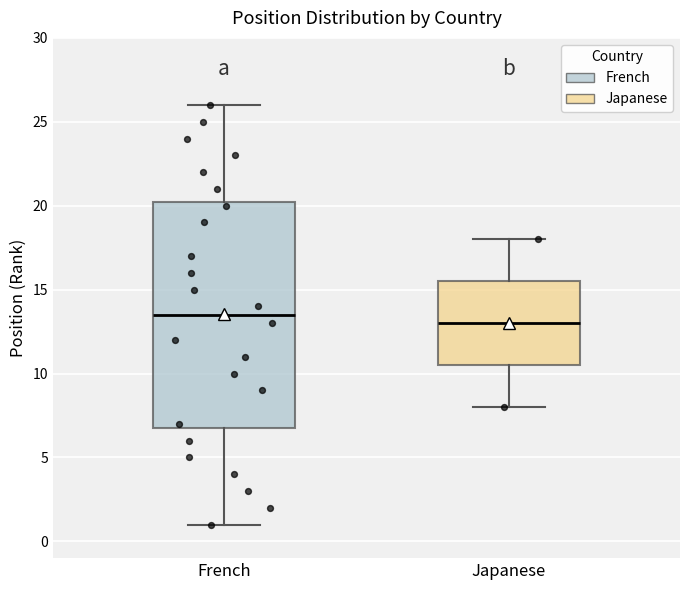

Where does the upper whisker of the box for French end on the y-axis? The values are not printed on the chart, so give them approximately, as read against the axis.

26.0